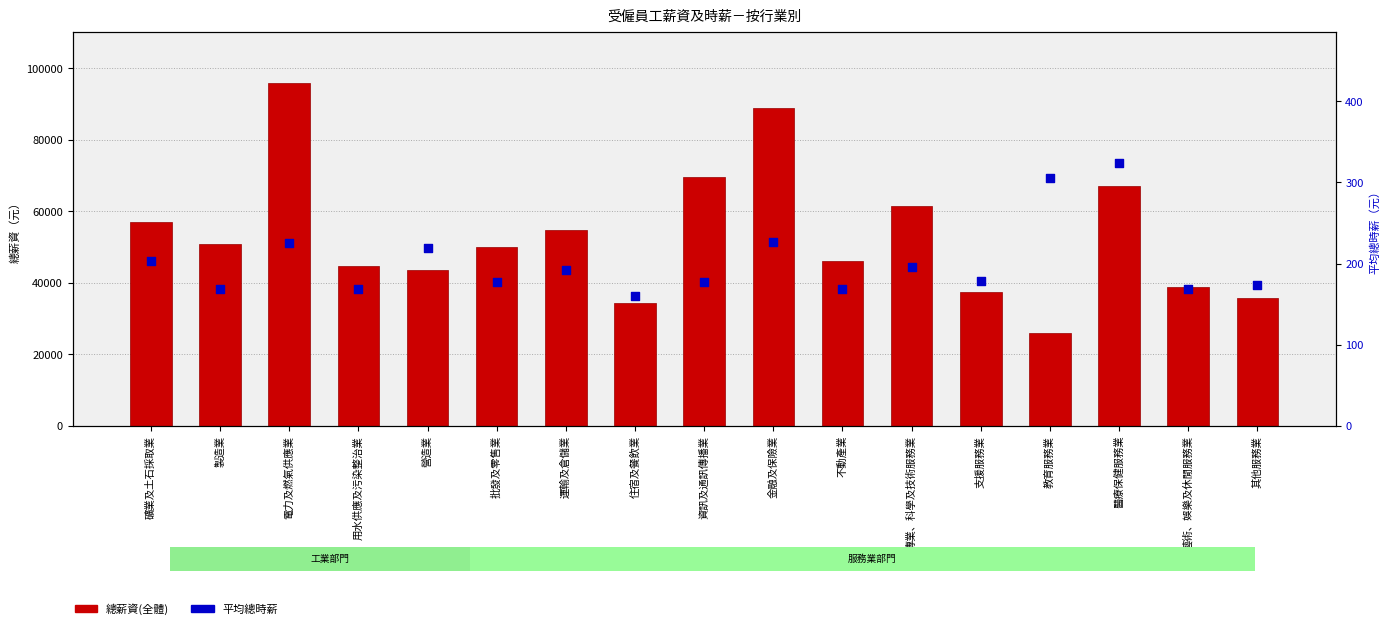

What is the total value across all series at 教育服務業?

26339